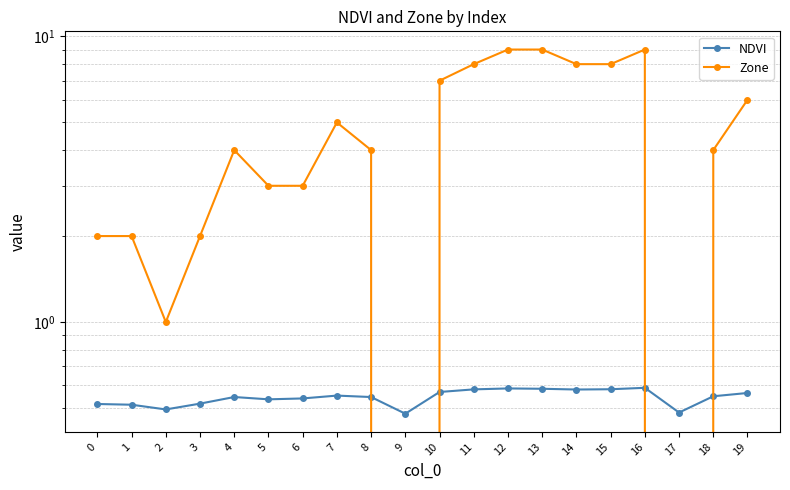

True or false: NDVI has more than 1 interior local peaks.

True